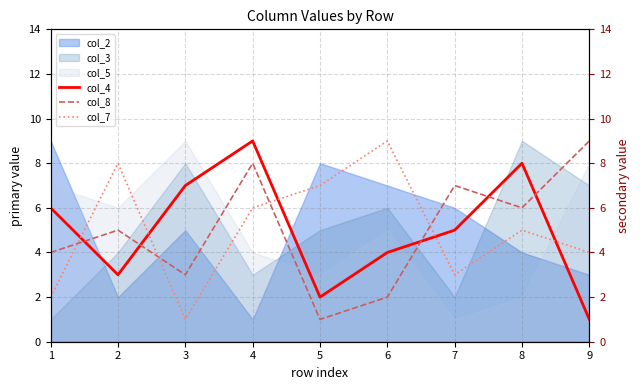

True or false: col_3 and col_5 intersect in this chart.

True